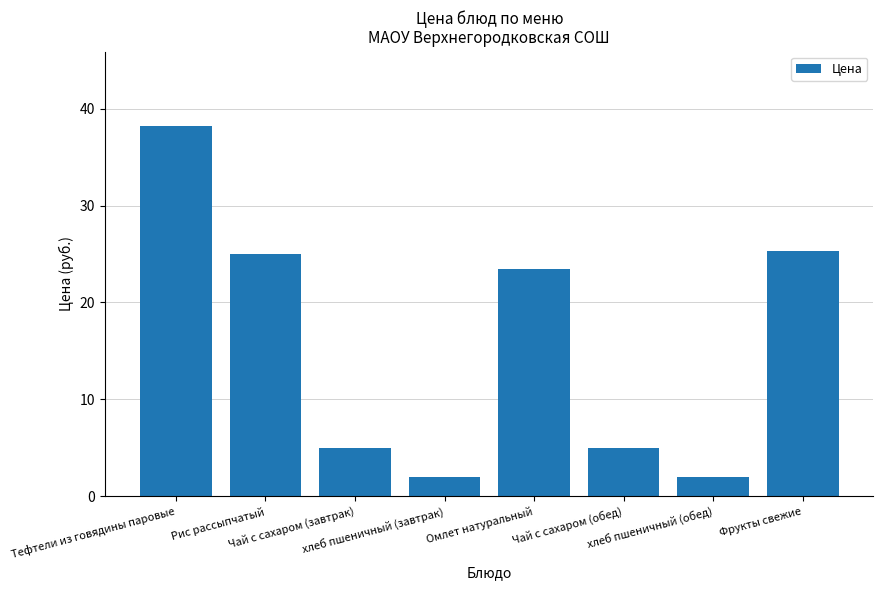

How many bars are there in total?

8